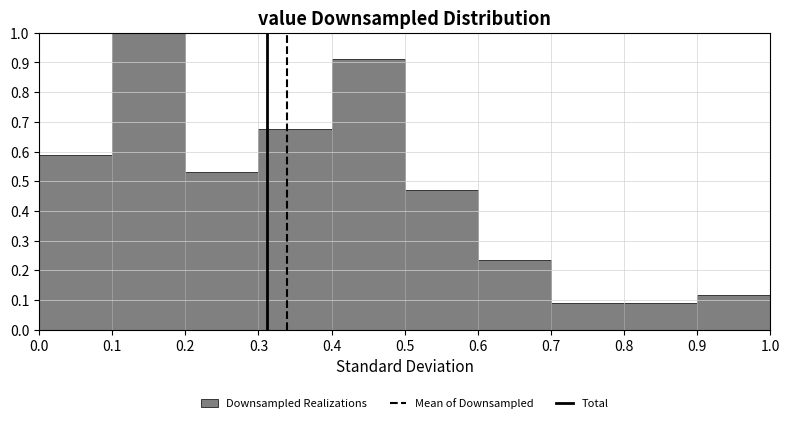

Reading left to right, list every bar in this chart as the range it spans on the x-axis followed by its height. The values are not printed on the chart, so give them approximately, as read against the axis.

0.0 to 0.1: 0.59
0.1 to 0.2: 1.00
0.2 to 0.3: 0.53
0.3 to 0.4: 0.68
0.4 to 0.5: 0.91
0.5 to 0.6: 0.47
0.6 to 0.7: 0.24
0.7 to 0.8: 0.09
0.8 to 0.9: 0.09
0.9 to 1.0: 0.12